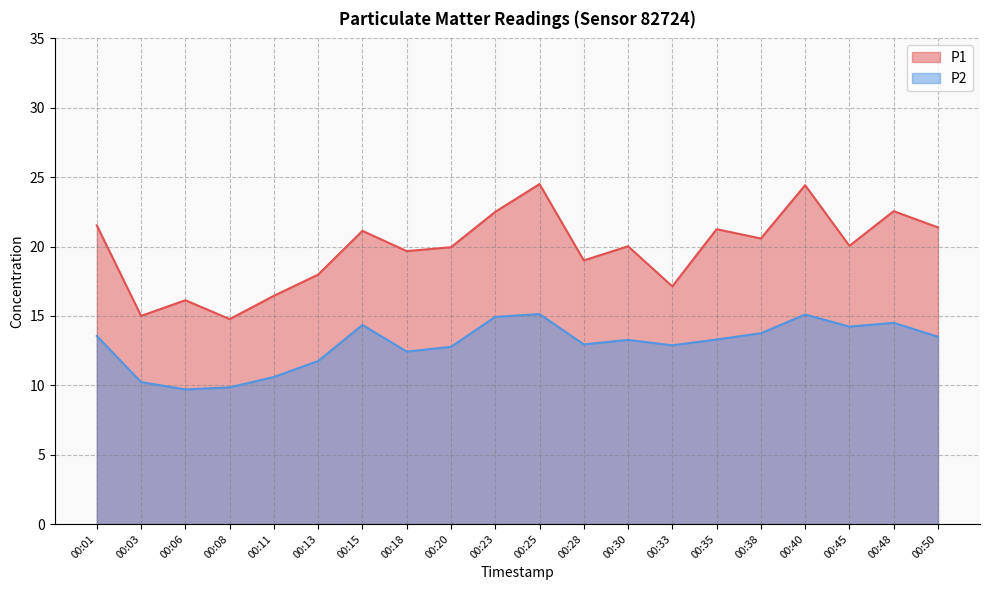

How many data points in P1 are above 20?

11